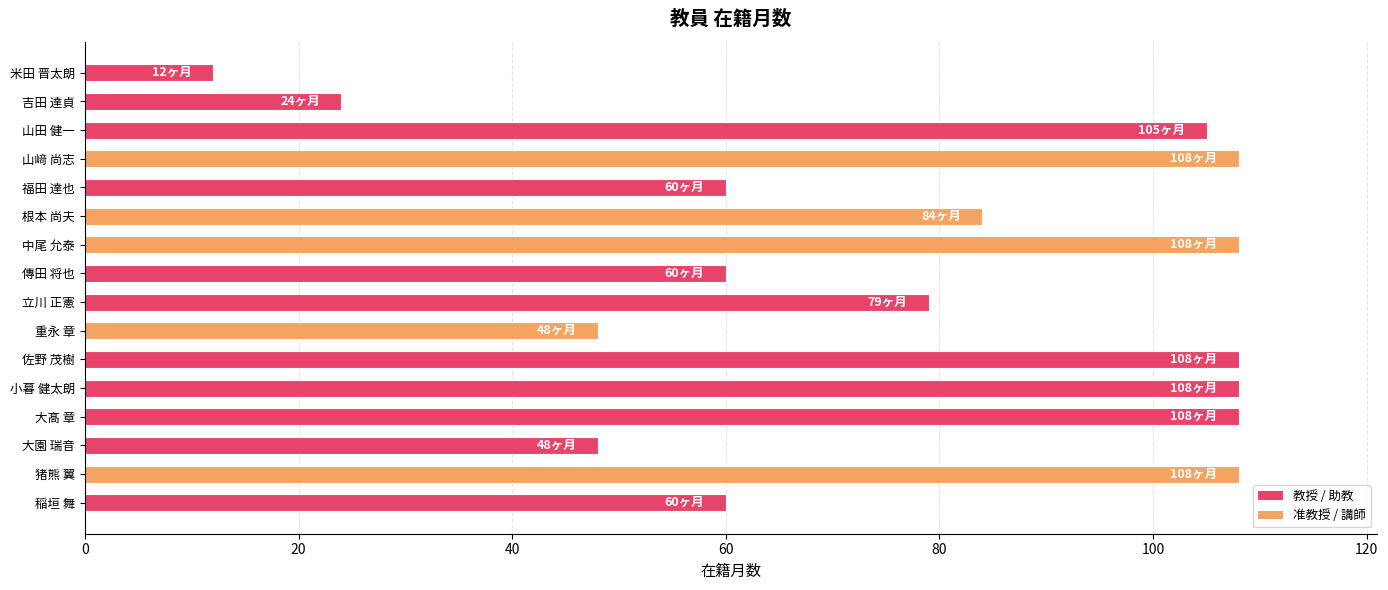

What is the sum of all values?

1228